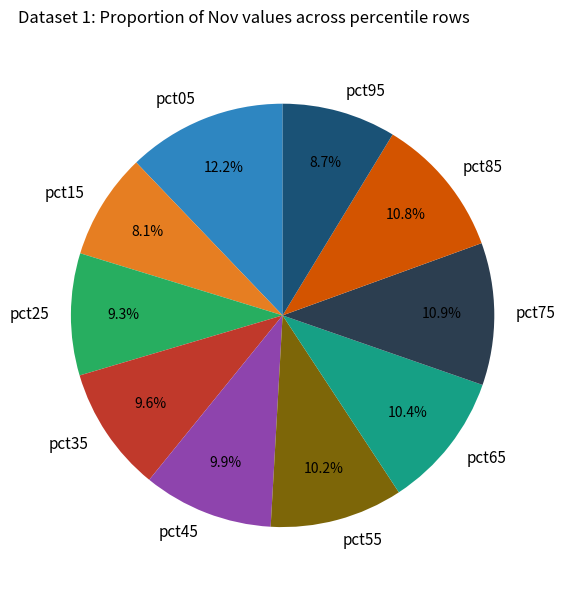

To the nearest percent, what portion does pct25 represent?

9%